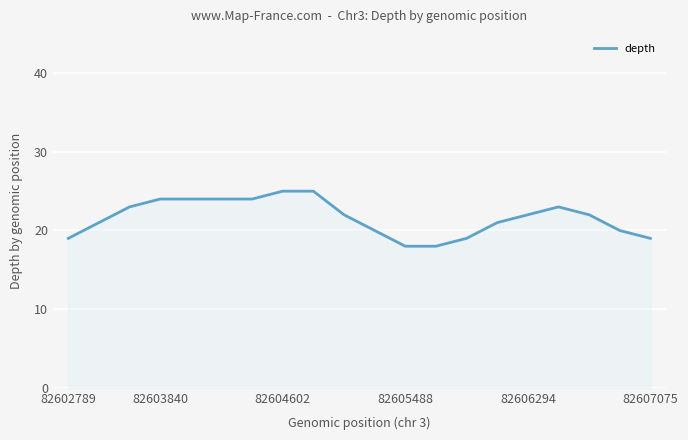

What is the difference between the second highest and minimum values?

7